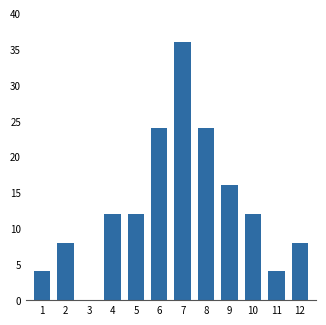

Reading left to right, extract all data points from this chart.

1=4	2=8	3=0	4=12	5=12	6=24	7=36	8=24	9=16	10=12	11=4	12=8